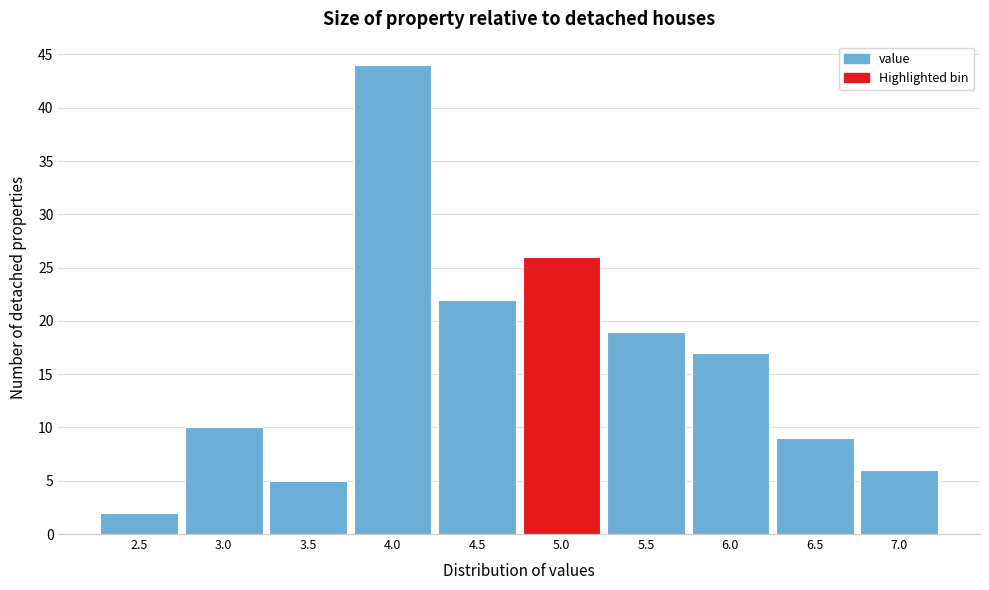

Reading left to right, extract all data points from this chart.

2	10	5	44	22	26	19	17	9	6